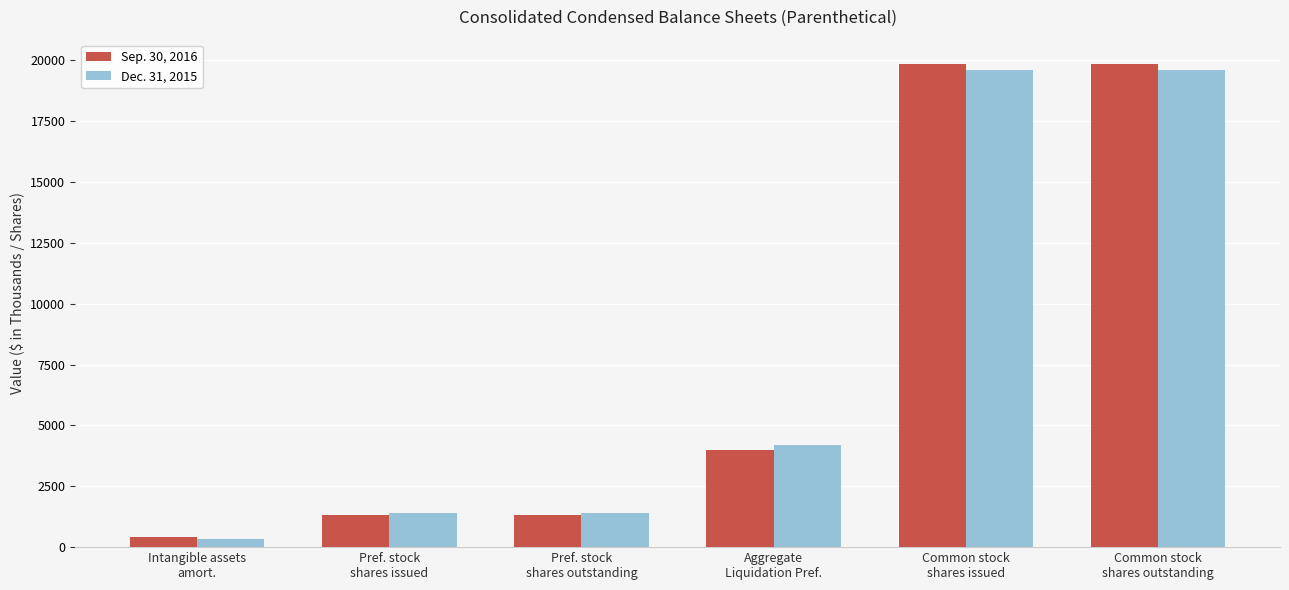

Which series has the largest range (max minus min)?

Sep. 30, 2016